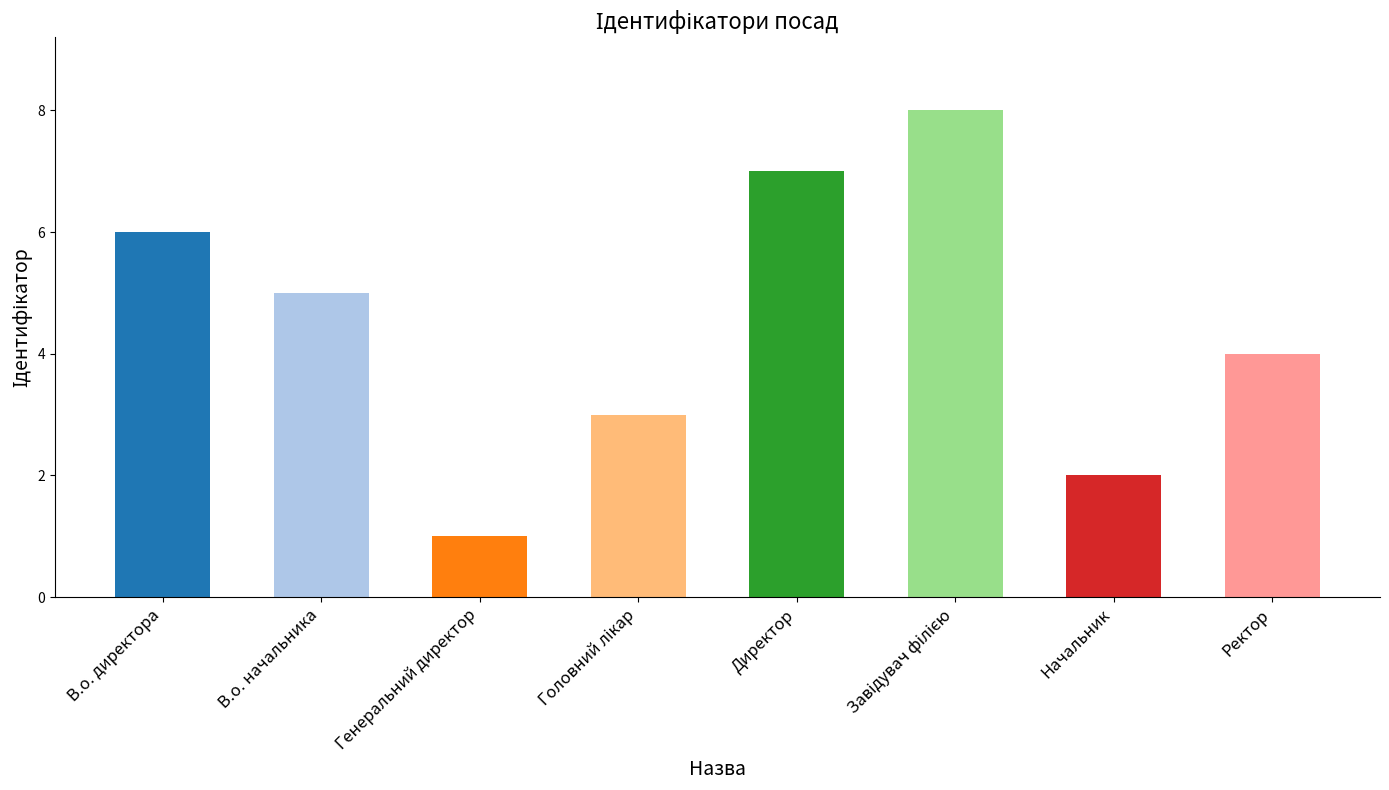

Reading left to right, extract all data points from this chart.

6	5	1	3	7	8	2	4